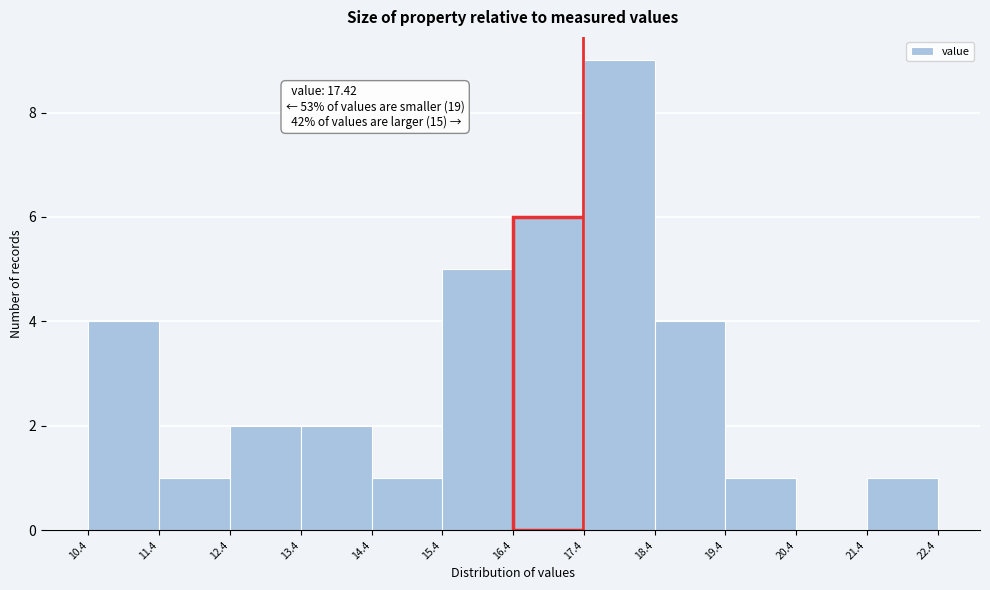

Which range on the x-axis has the tallest bar?

17.4 to 18.4